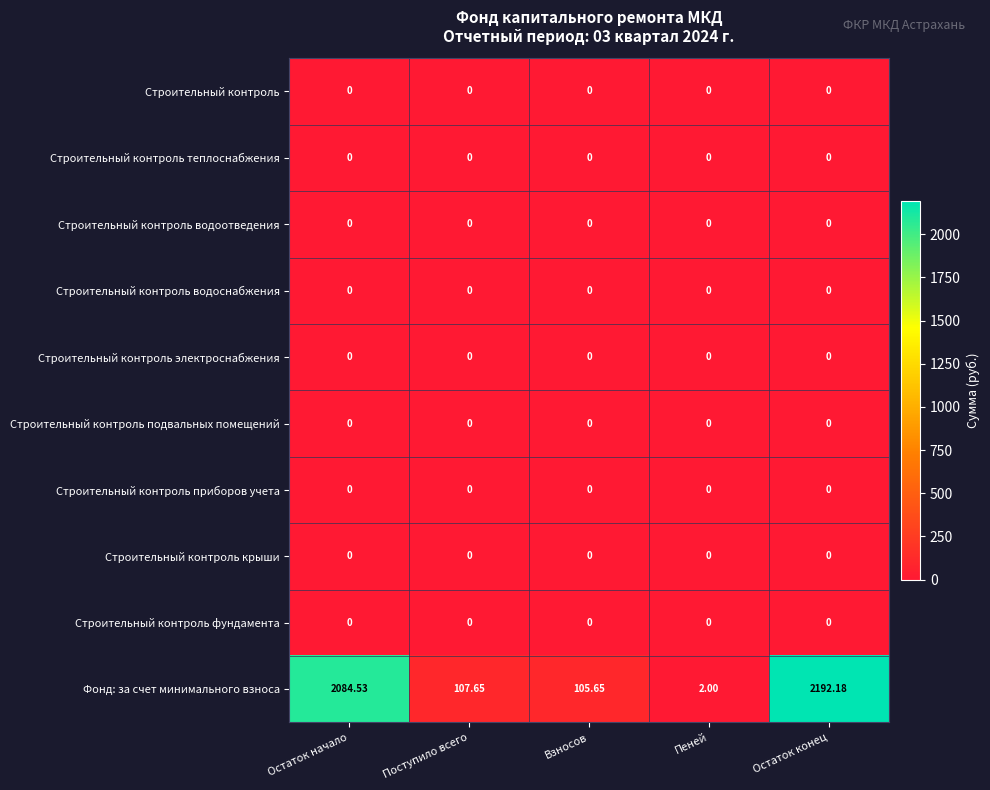

What is the total value across all series at Взносов?

105.7